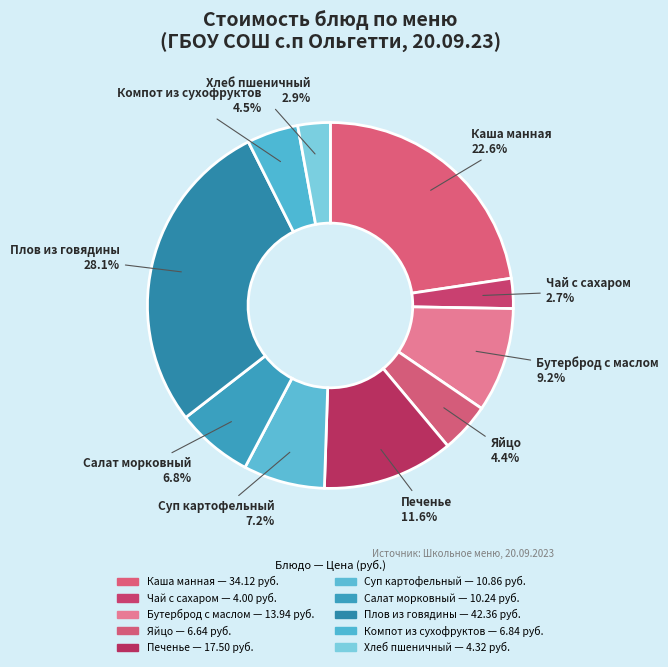

To the nearest percent, what is the average slice percentage?

10%